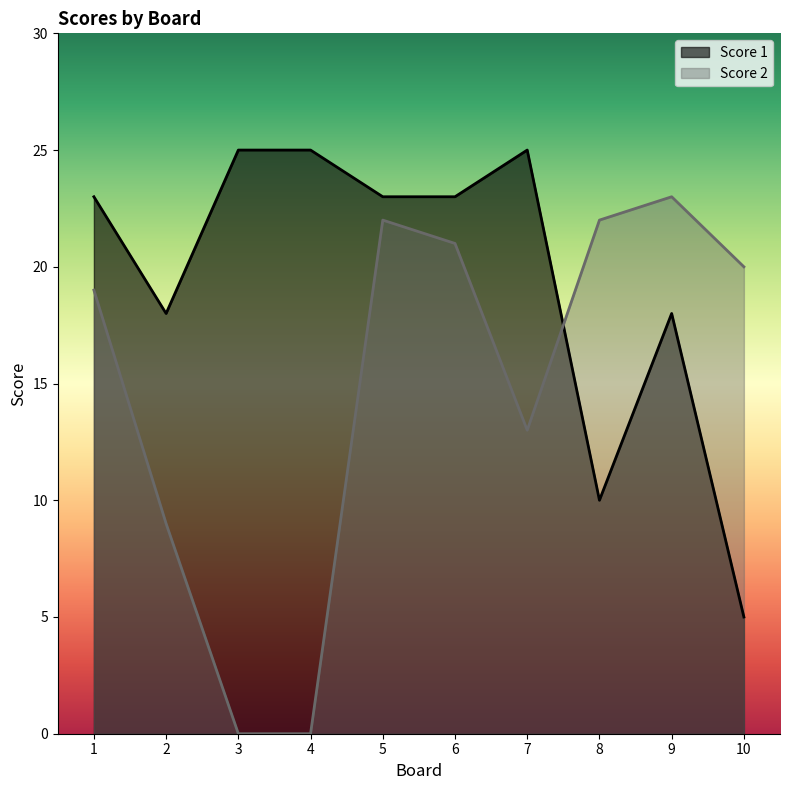

What is the value of the Score 1 point at the 3rd from the left?

25